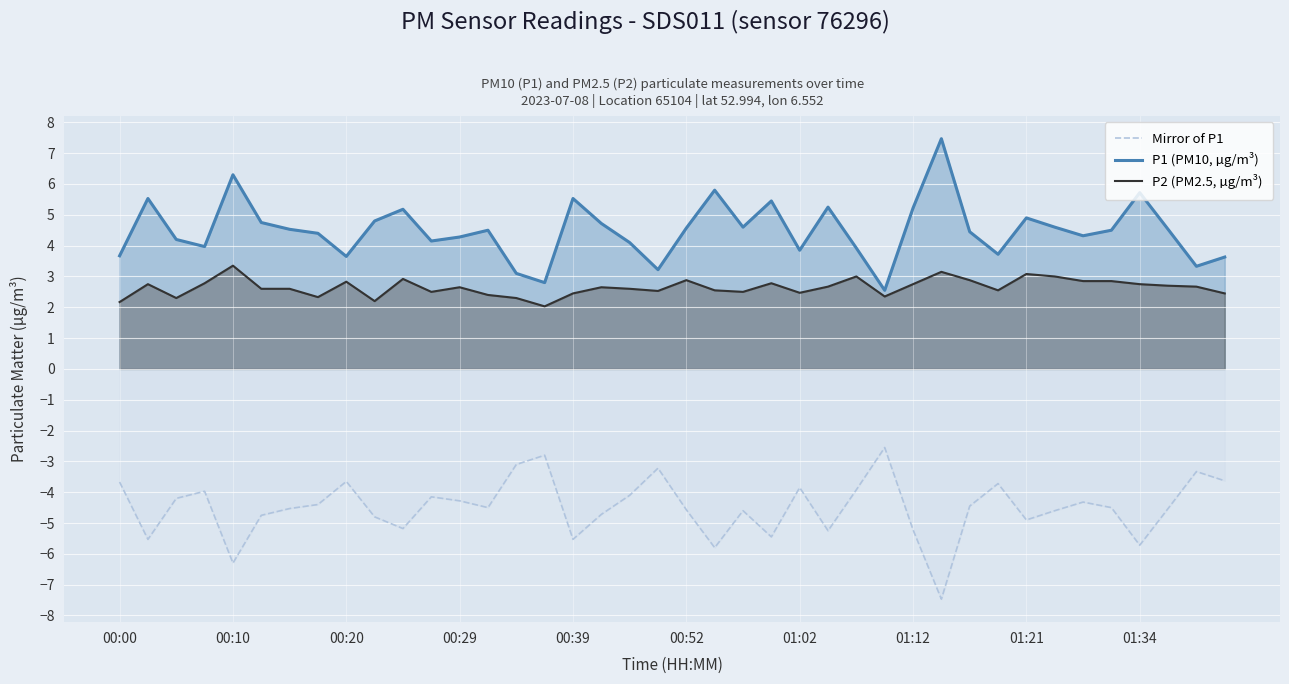

What are all the series names shown in the legend?

Mirror of P1, P1 (PM10, µg/m³), P2 (PM2.5, µg/m³)